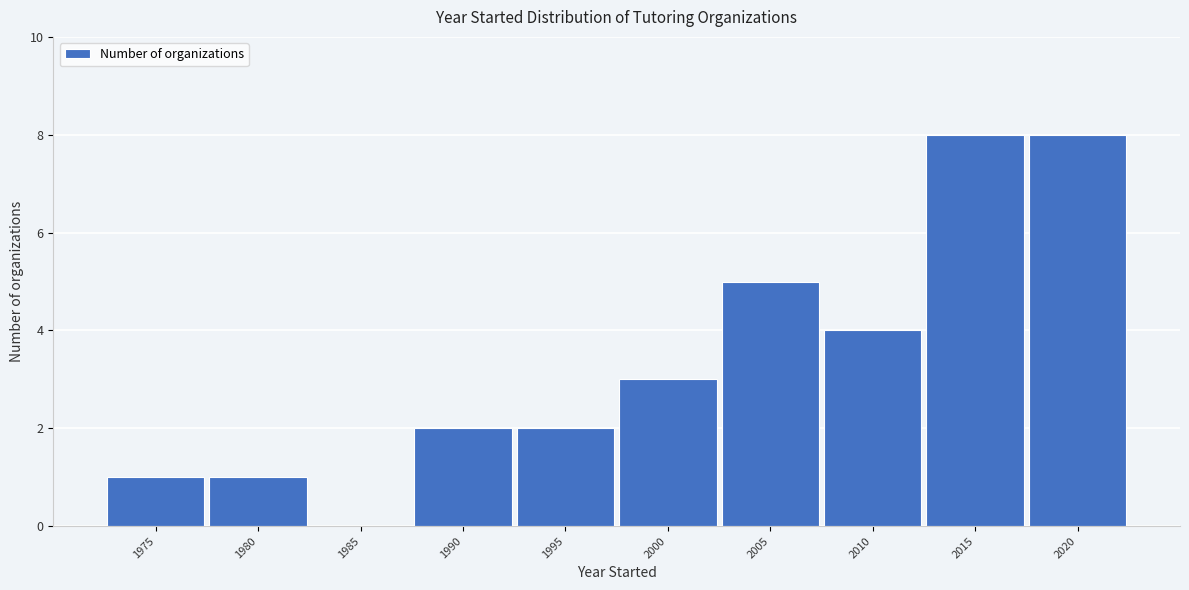

Reading right to left, list all the values displayed in this chart.

2020=8	2015=8	2010=4	2005=5	2000=3	1995=2	1990=2	1985=0	1980=1	1975=1